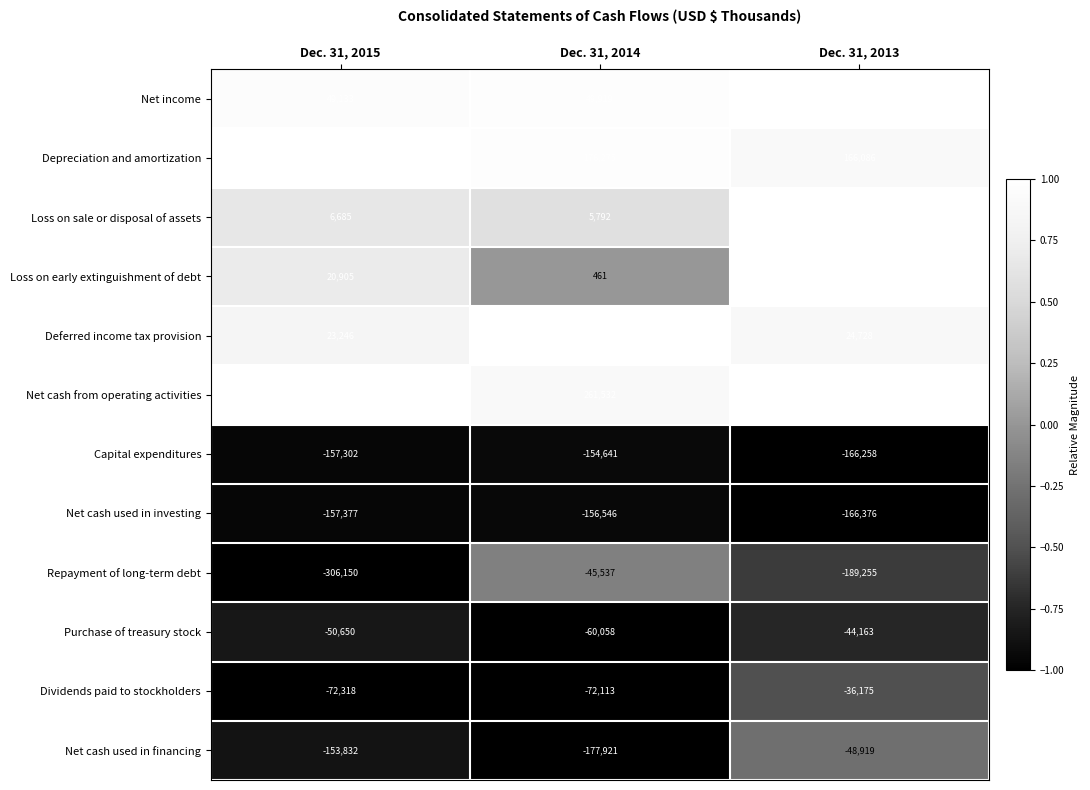

At Dec. 31, 2015, list the series in order from smallest to largest.

Repayment of long-term debt, Net cash used in investing, Capital expenditures, Net cash used in financing, Dividends paid to stockholders, Purchase of treasury stock, Loss on sale or disposal of assets, Loss on early extinguishment of debt, Deferred income tax provision, Net income, Depreciation and amortization, Net cash from operating activities